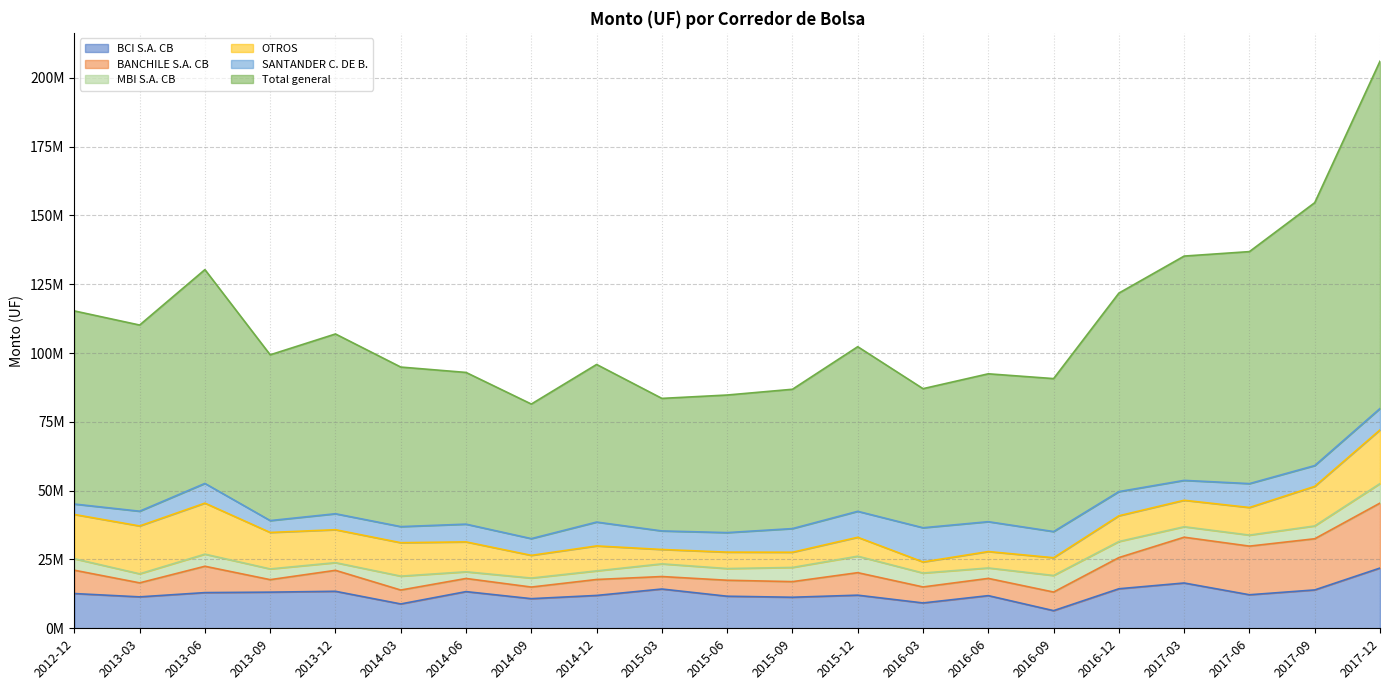

Between 2015-06 and 2017-03, which is larger?

2017-03